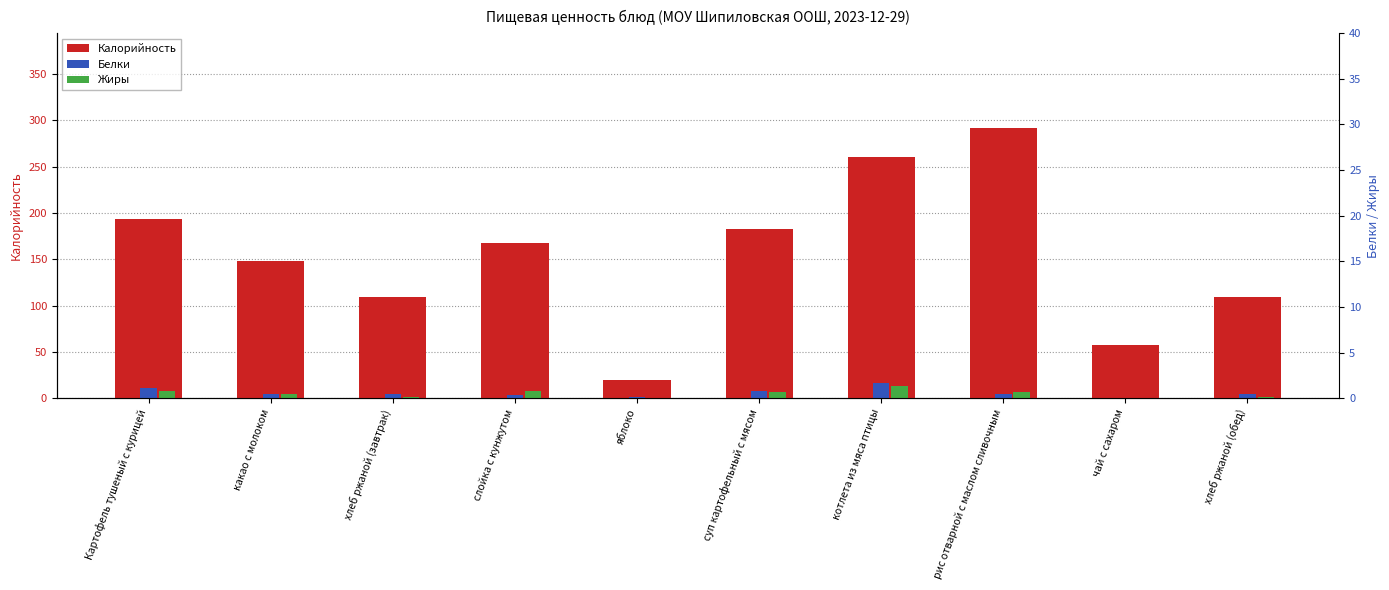

What is the approximate value of Калорийность at чай с сахаром?

57.2